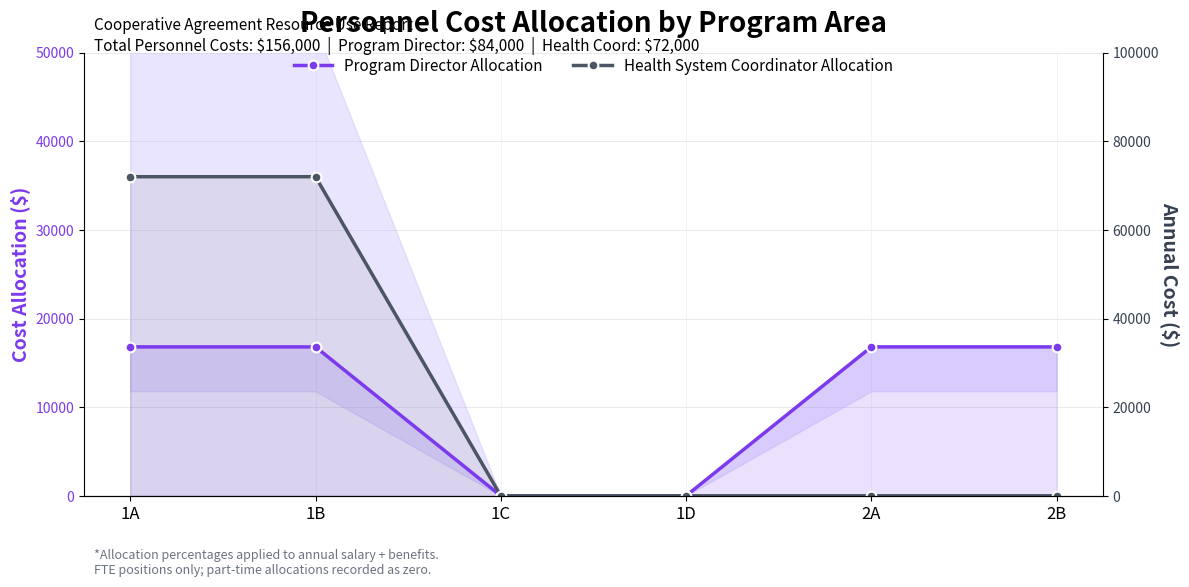

Which has a higher value, 1B or 1C?

1B